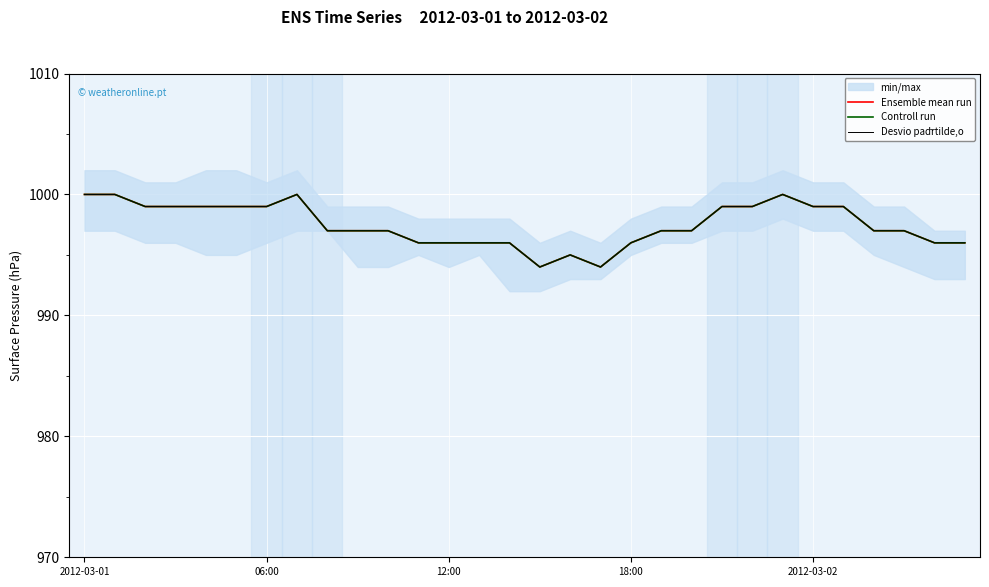

The value of Ensemble mean run at 13 is 996. True or false?

True